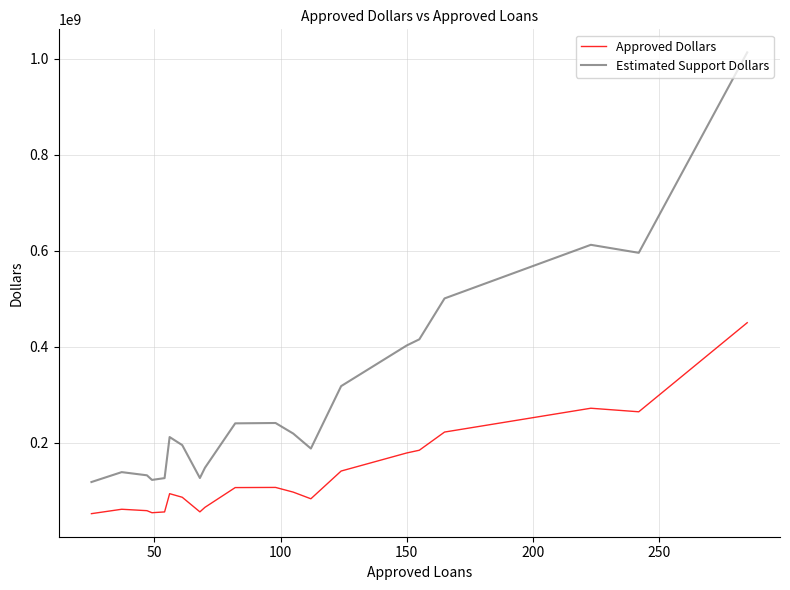

List the series in order of their peak value, highest first.

Estimated Support Dollars, Approved Dollars